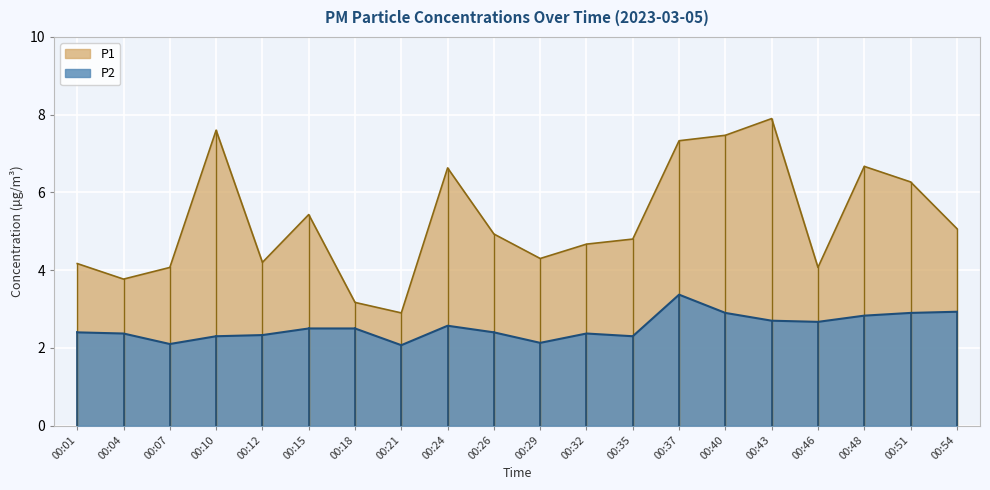

Where is the first local maximum for P1?

00:10